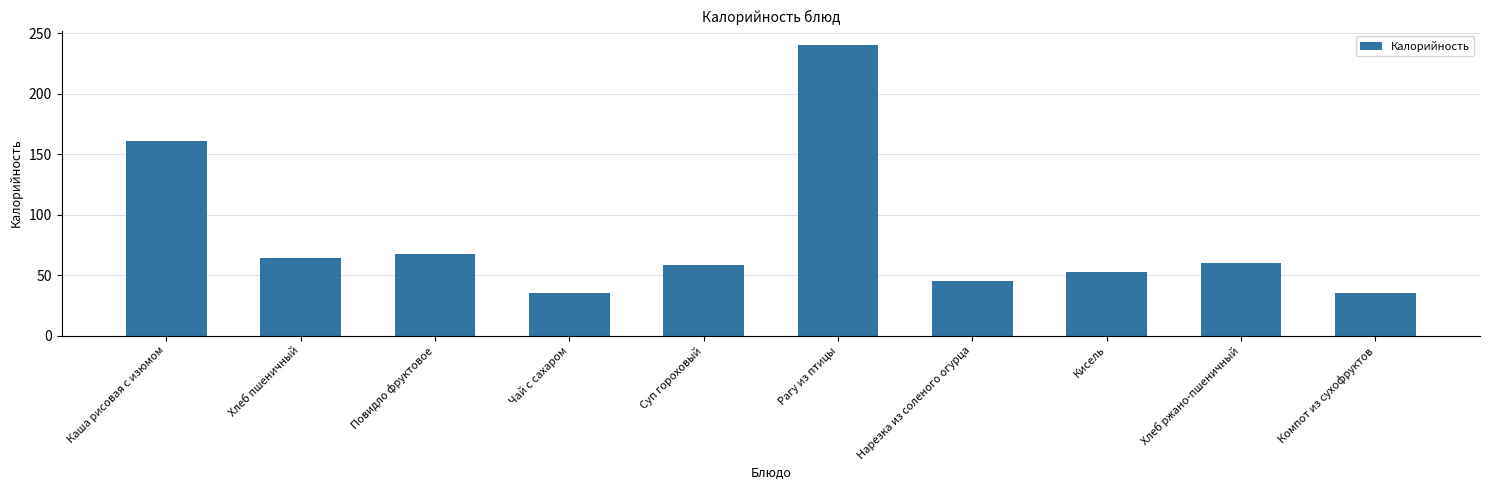

What is the maximum value shown in the chart?

240.1